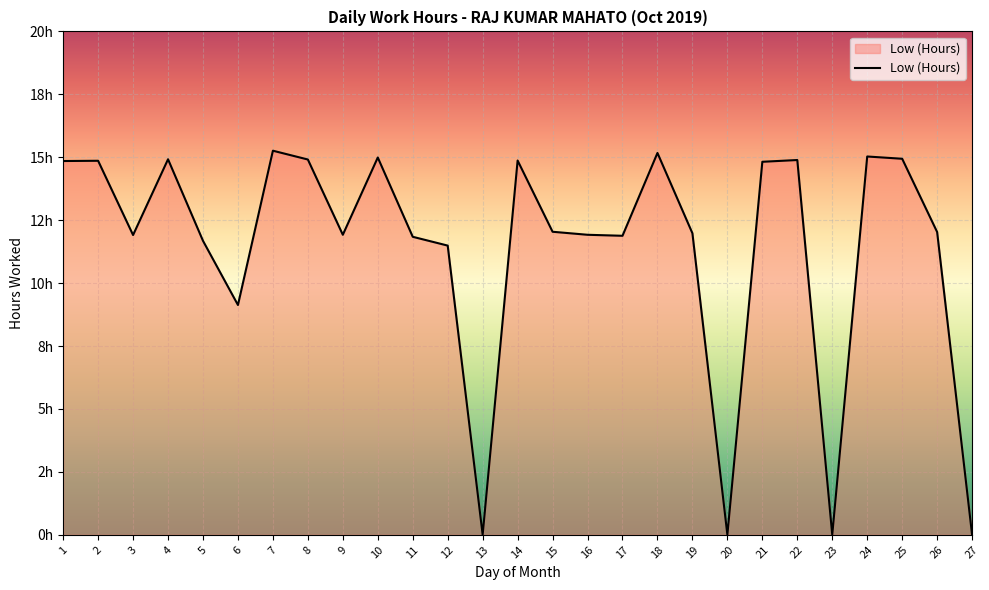

Reading left to right, extract all data points from this chart.

1=14.8	2=14.9	3=11.9	4=14.9	5=11.7	6=9.1	7=15.3	8=14.9	9=11.9	10=15.0	11=11.8	12=11.5	13=0.0	14=14.9	15=12.0	16=11.9	17=11.9	18=15.2	19=12.0	20=0.0	21=14.8	22=14.9	23=0.0	24=15.0	25=14.9	26=12.0	27=0.0